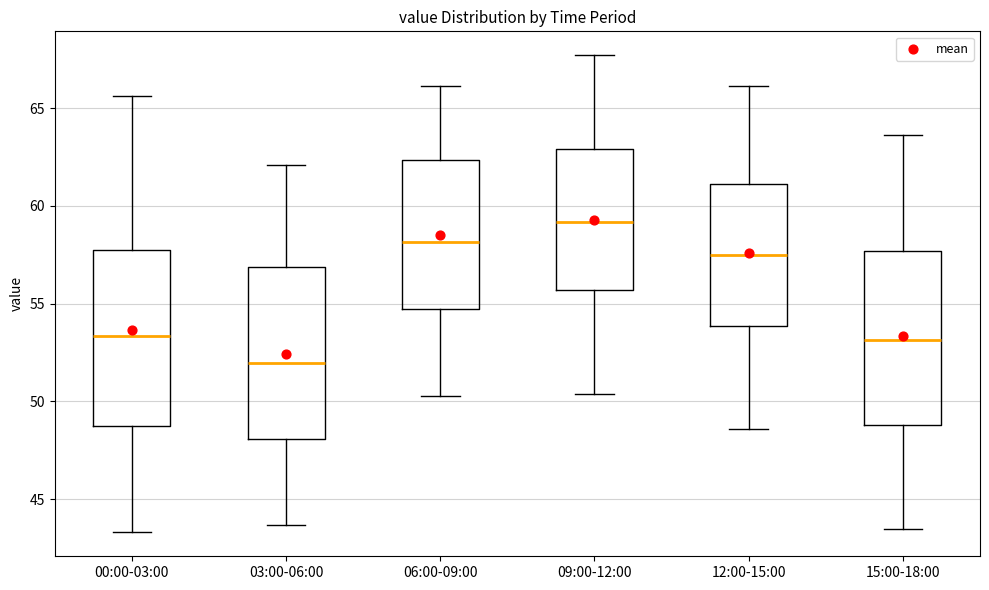

Reading left to right, read every box against the y-axis: the position of its median line, the range the box covers, and the ends of its whiskers. The values are not printed on the chart, so give them approximately, as read against the axis.

00:00-03:00: median 53.5, box 49.0 to 58.0, whiskers 43.5 to 65.5
03:00-06:00: median 52.0, box 48.0 to 57.0, whiskers 43.5 to 62.0
06:00-09:00: median 58.0, box 54.5 to 62.5, whiskers 50.5 to 66.0
09:00-12:00: median 59.0, box 55.5 to 63.0, whiskers 50.5 to 67.5
12:00-15:00: median 57.5, box 54.0 to 61.0, whiskers 48.5 to 66.0
15:00-18:00: median 53.0, box 49.0 to 57.5, whiskers 43.5 to 63.5